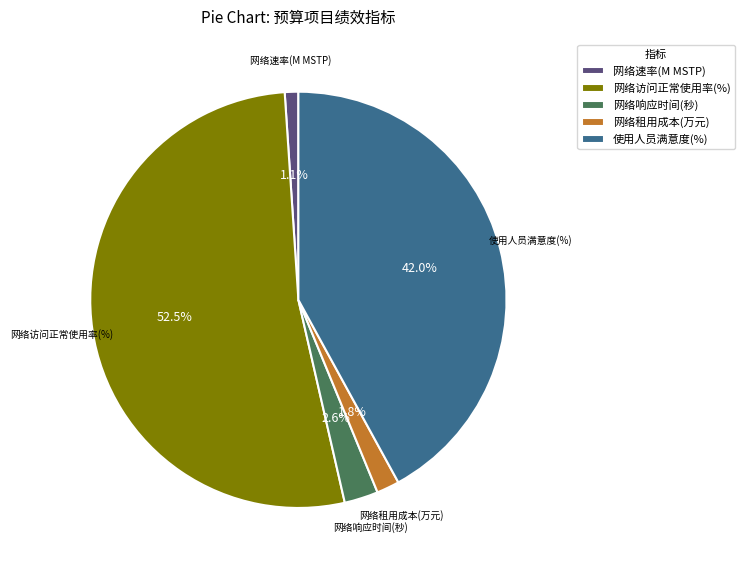

Count the number of slices in the pie.

5